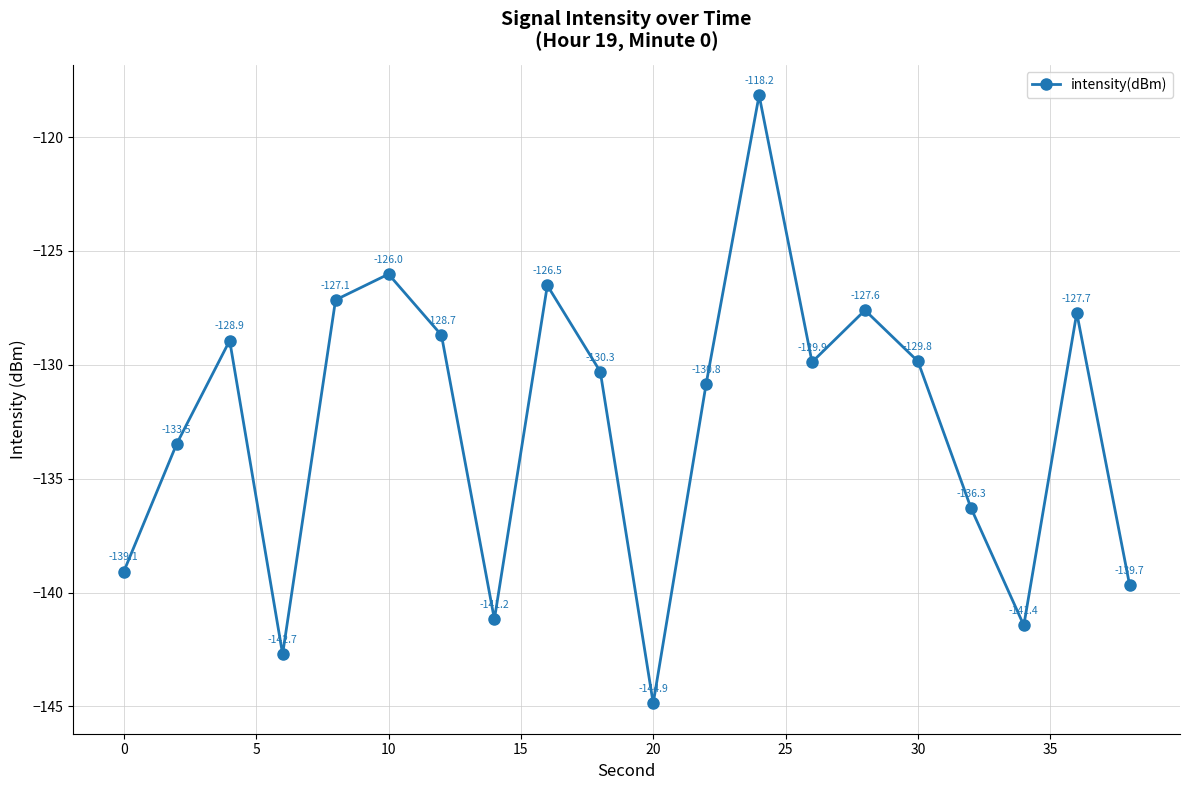

What is the value of the 1st point from the left?

-139.1